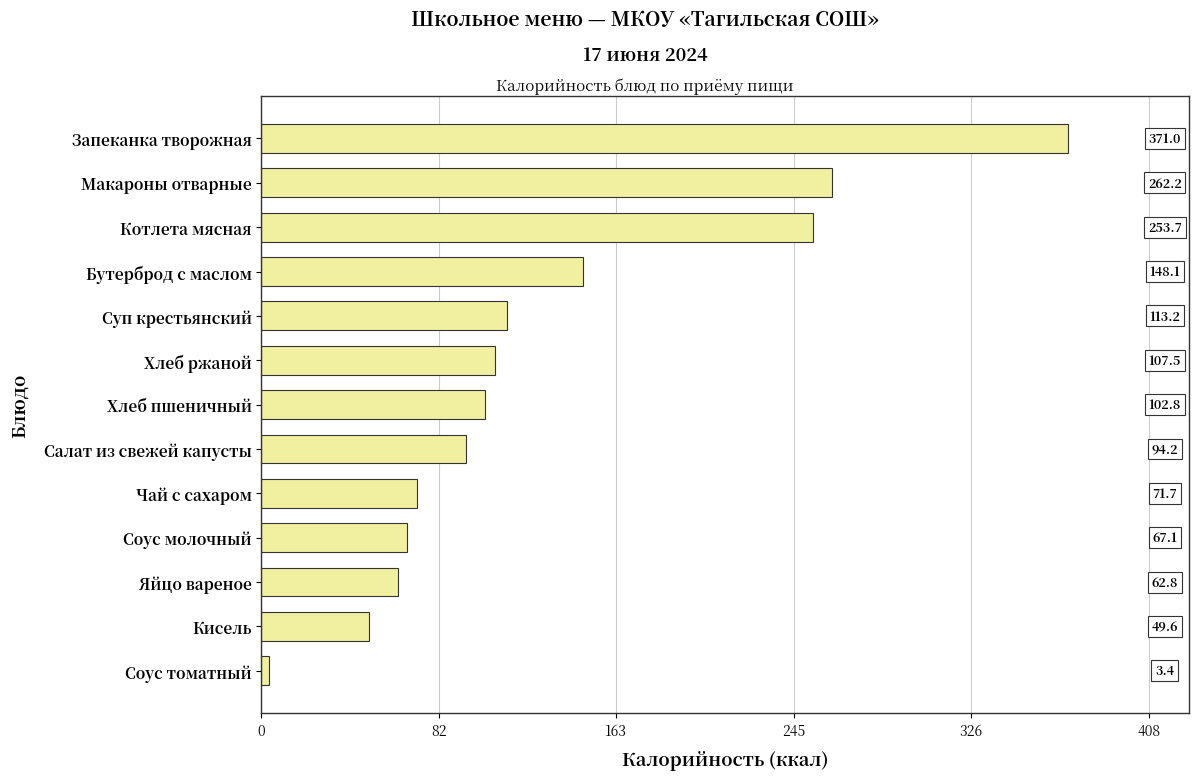

The chart shows a value of 164.7 at Салат из свежей капусты. True or false?

False